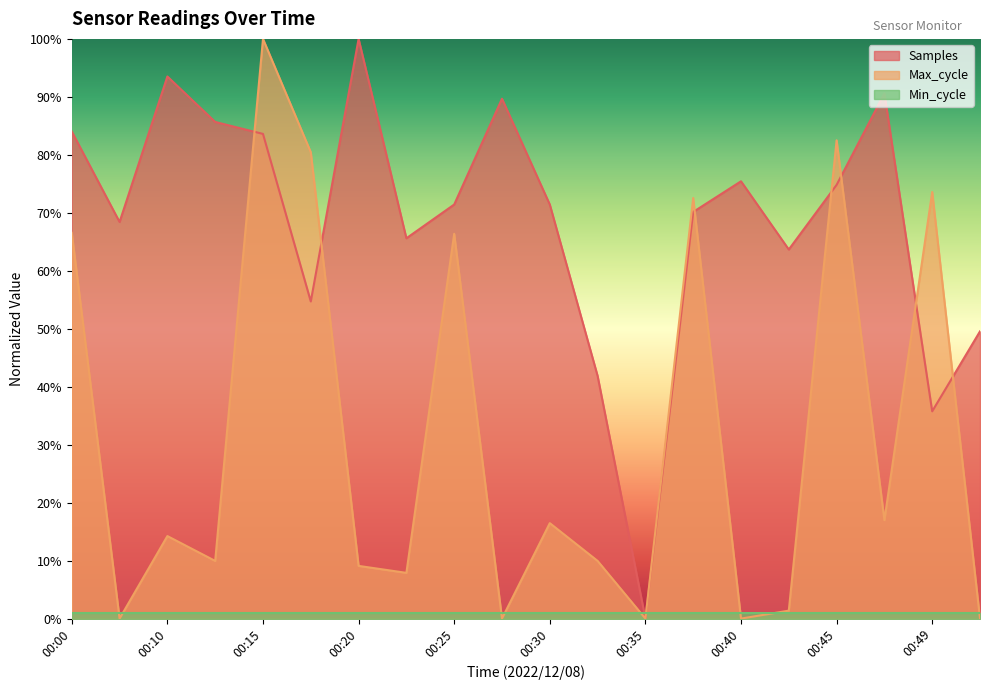

How many intersections are there between Max_cycle and Samples?

7